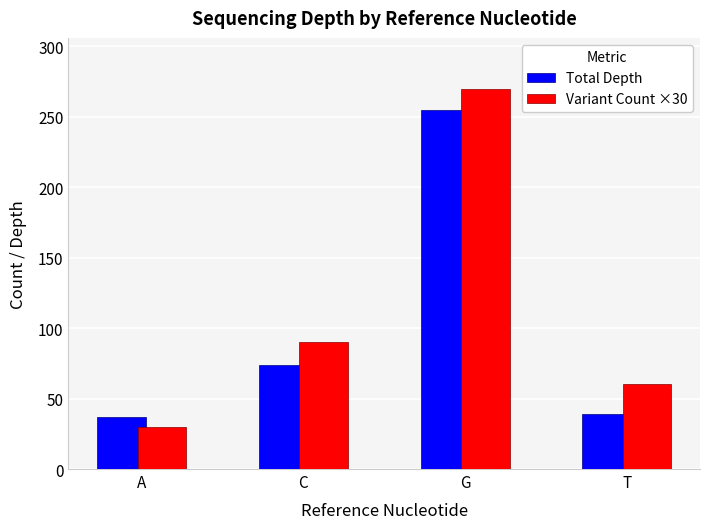

True or false: Total Depth has a value of 18 at A.

False